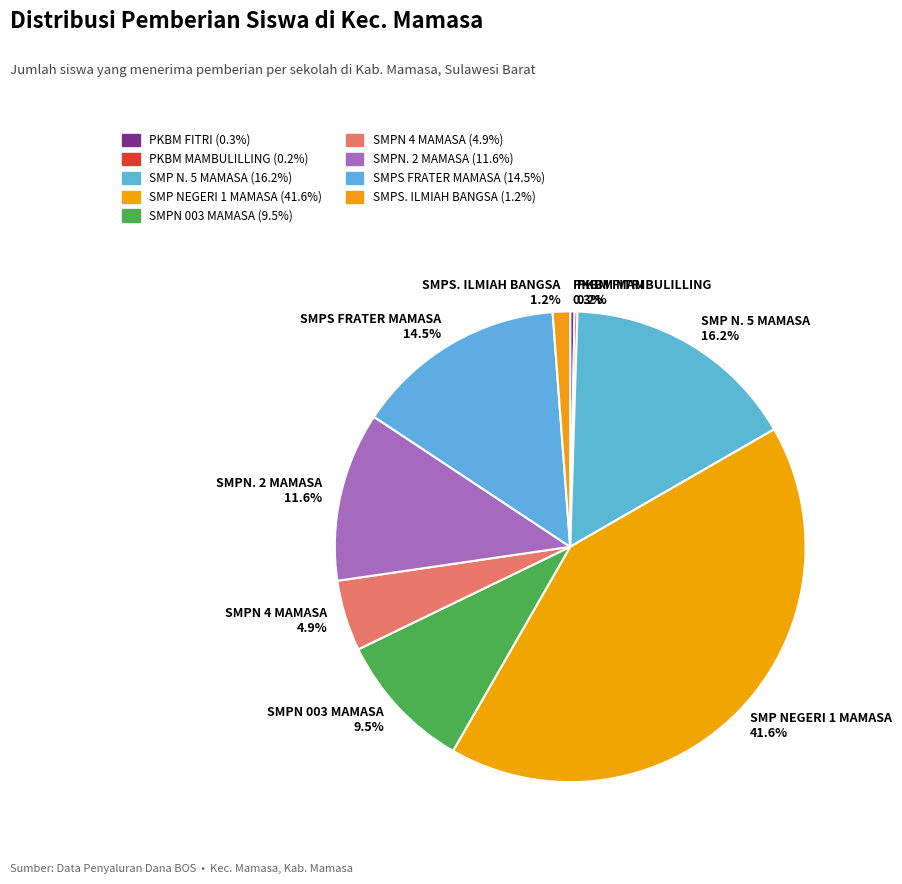

Which category has the biggest portion of the pie?

SMP NEGERI 1 MAMASA